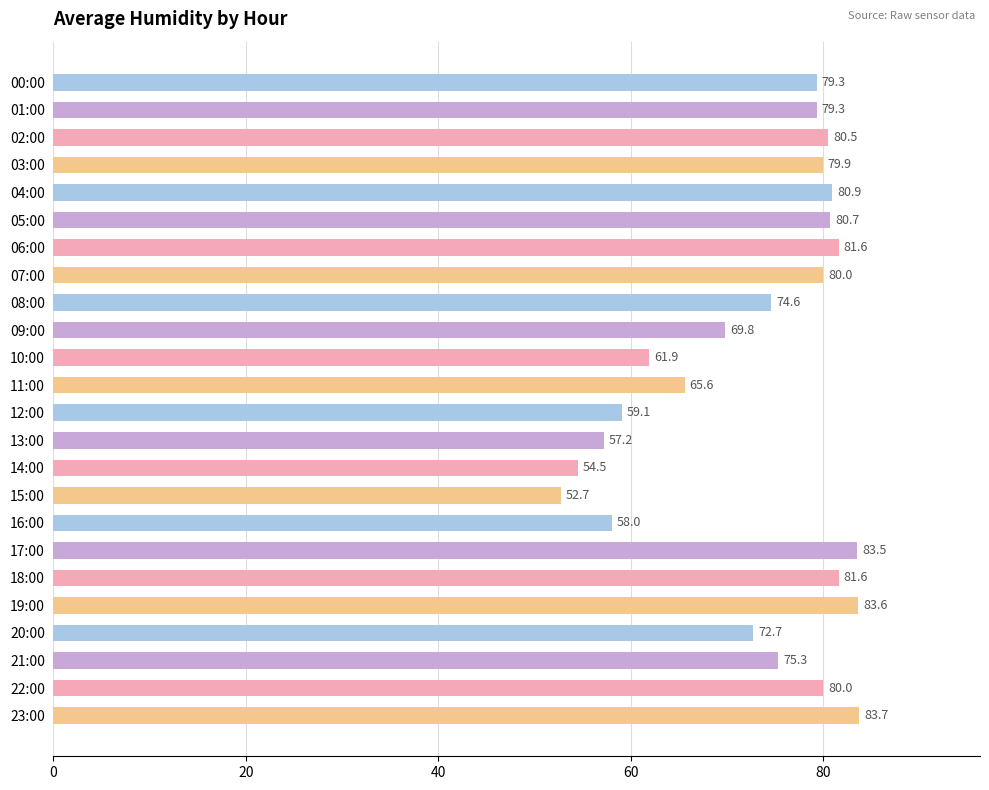

Reading top to bottom, extract all data points from this chart.

79.3	79.3	80.5	79.9	80.9	80.7	81.6	80.0	74.6	69.8	61.9	65.6	59.1	57.2	54.5	52.7	58.0	83.5	81.6	83.6	72.7	75.3	80.0	83.7